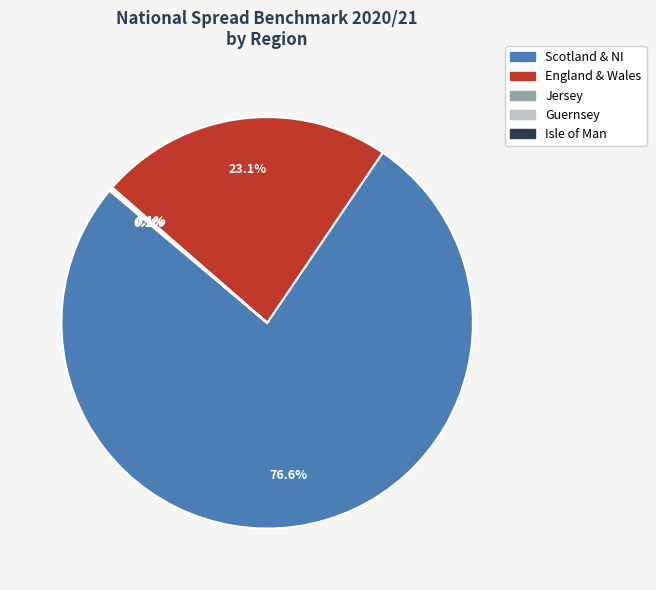

Is there a majority slice in this chart?

Yes